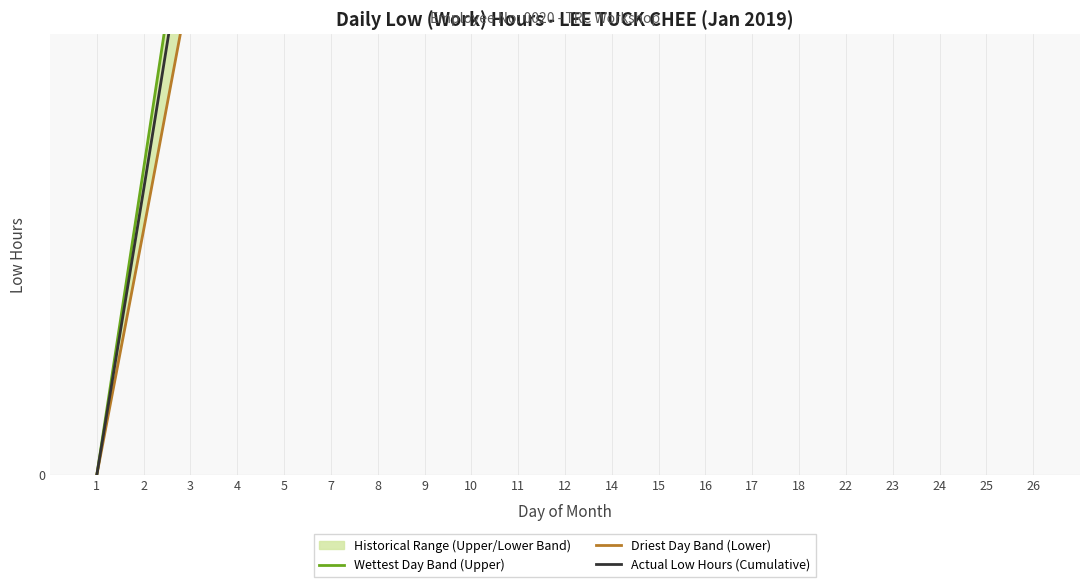

Rank the series by their average value, from highest to lowest.

Wettest Day Band (Upper), Actual Low Hours (Cumulative), Driest Day Band (Lower)